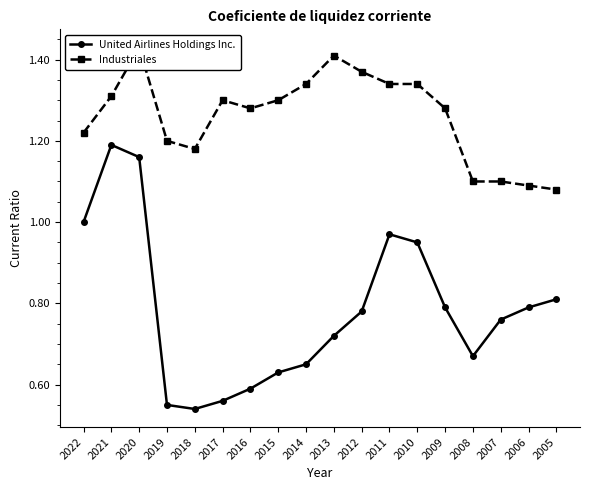

Reading left to right, extract all data points from this chart.

United Airlines Holdings Inc.: 2022=1.0	2021=1.2	2020=1.2	2019=0.6	2018=0.5	2017=0.6	2016=0.6	2015=0.6	2014=0.7	2013=0.7	2012=0.8	2011=1.0	2010=0.9	2009=0.8	2008=0.7	2007=0.8	2006=0.8	2005=0.8
Industriales: 2022=1.2	2021=1.3	2020=1.4	2019=1.2	2018=1.2	2017=1.3	2016=1.3	2015=1.3	2014=1.3	2013=1.4	2012=1.4	2011=1.3	2010=1.3	2009=1.3	2008=1.1	2007=1.1	2006=1.1	2005=1.1